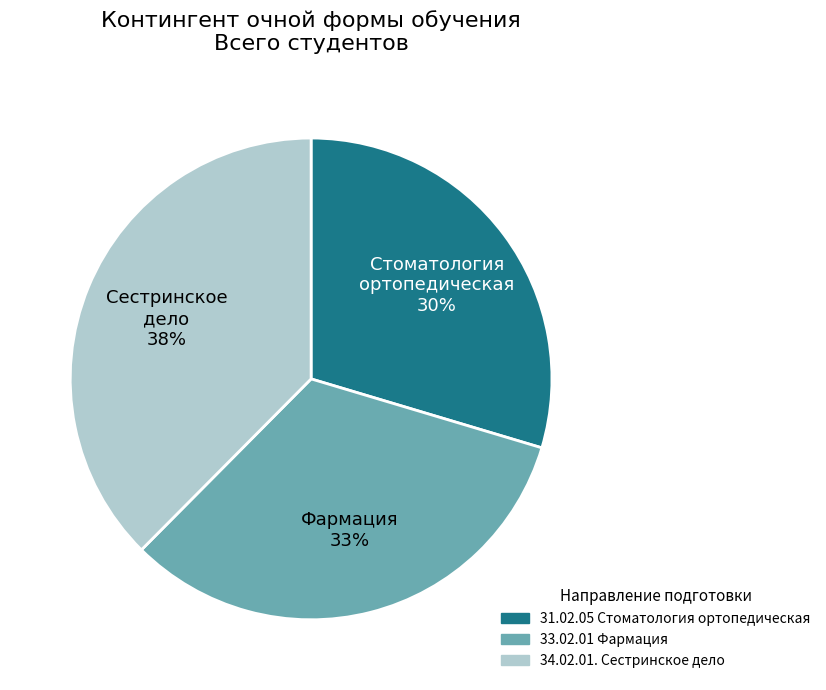

Which category has the smallest portion of the pie?

Стоматология ортопедическая